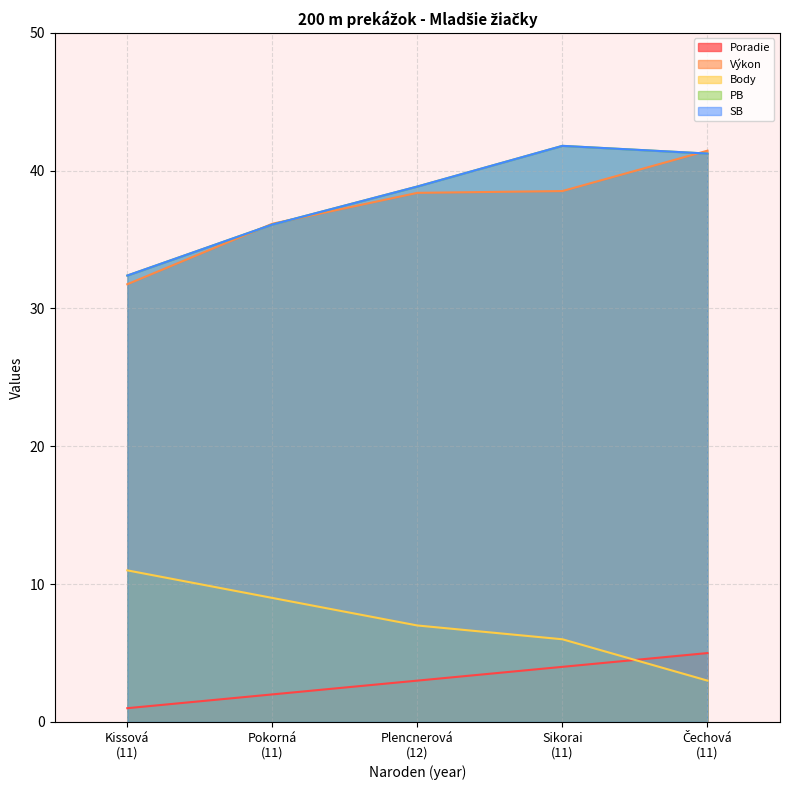

Which category has the highest value across all series?

Sikorai (11)